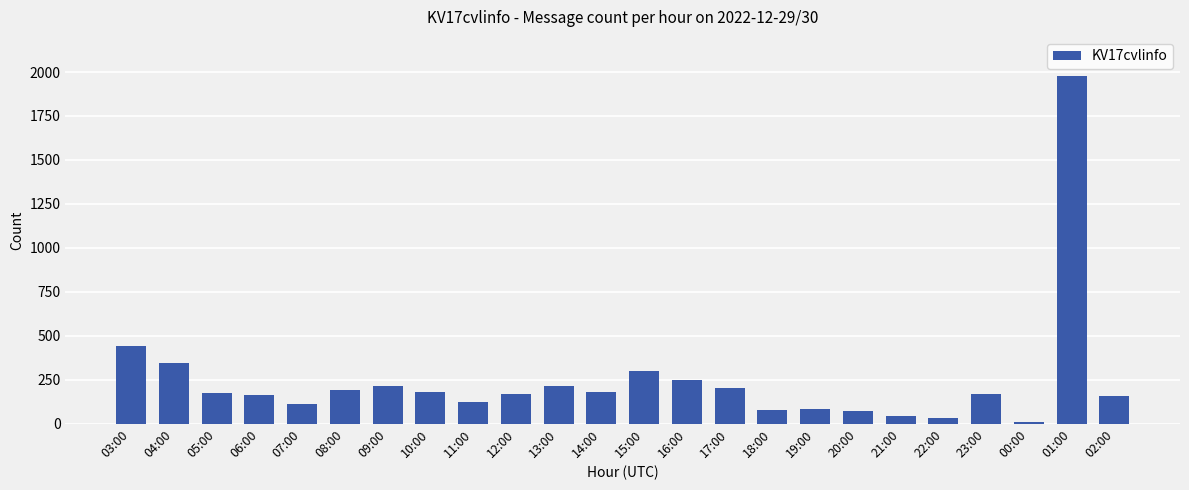

At which label is the value closest to 994?

03:00